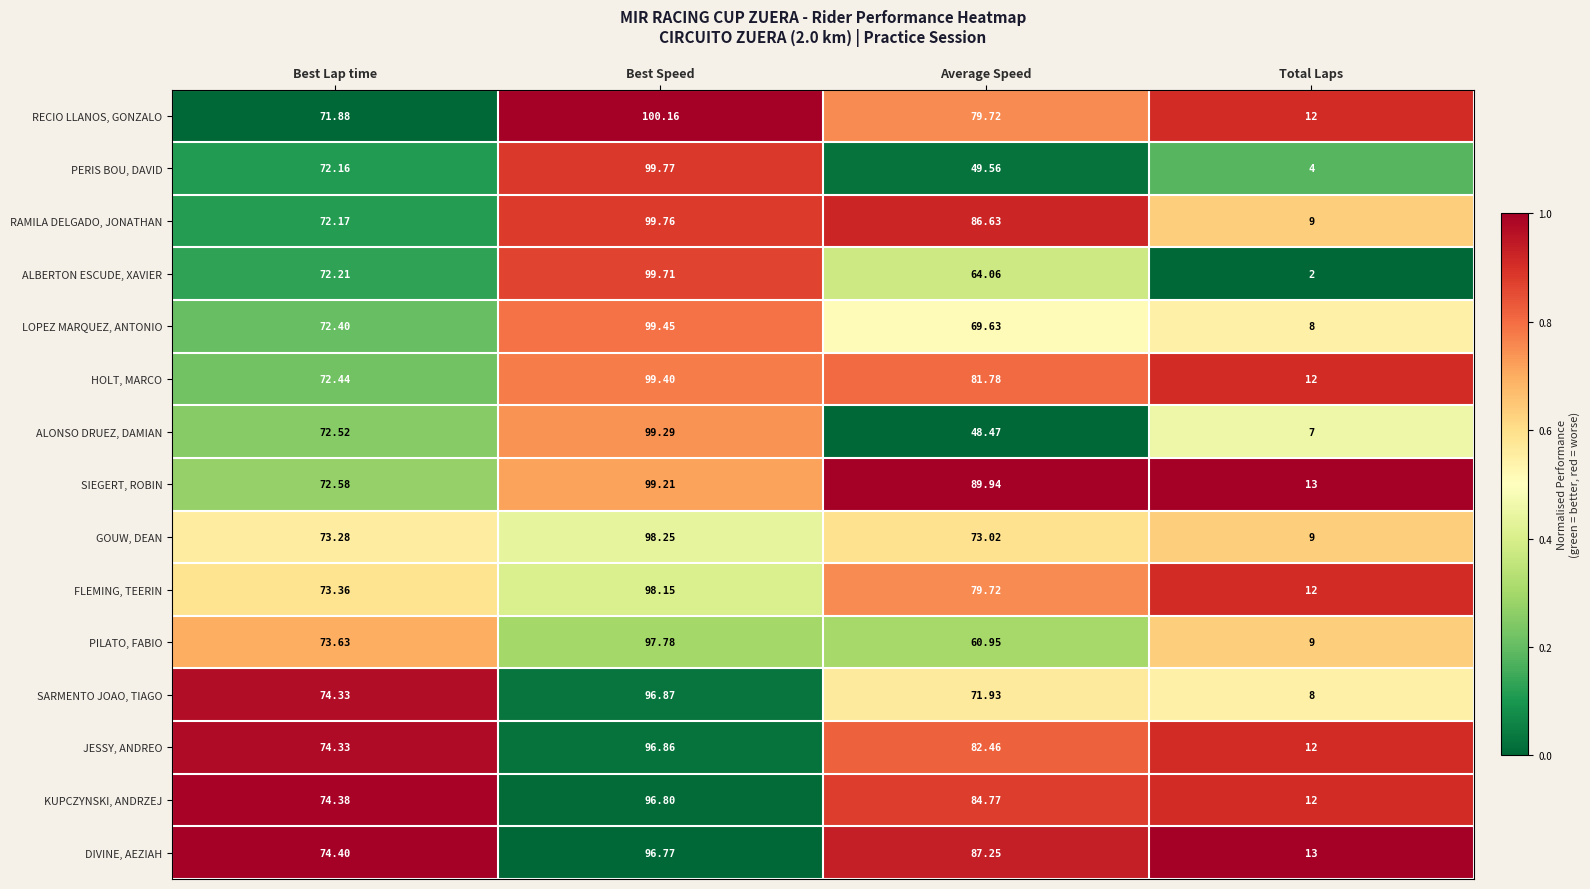

At which label does RAMILA DELGADO, JONATHAN first exceed 86?

Best Speed